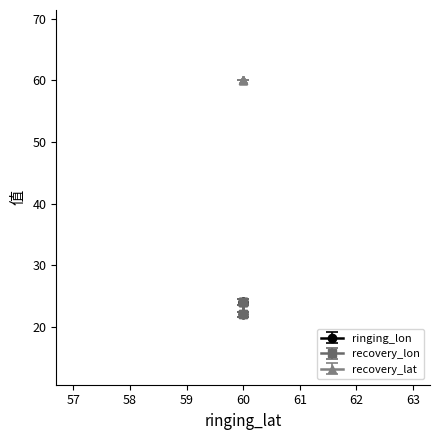

At how many categories does at least one series exceed 23?

4